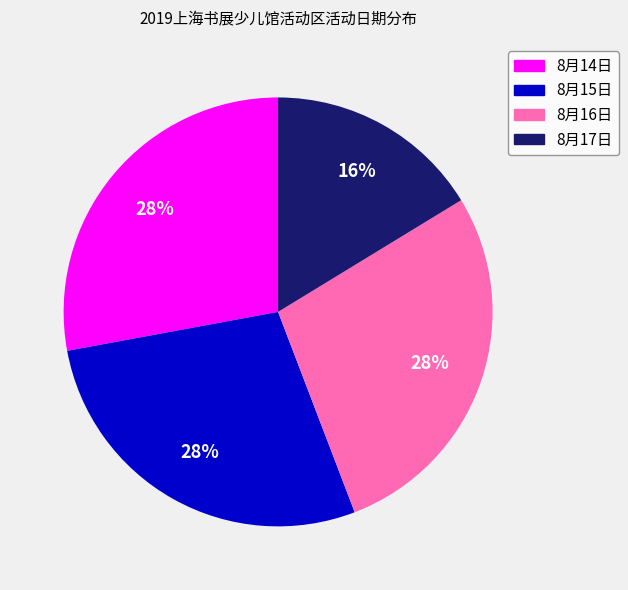

Between 8月14日 and 8月17日, which is larger?

8月14日